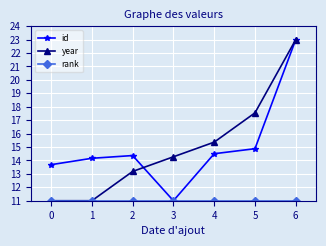

What is the spread (max minus min) of values at 5?

6.5